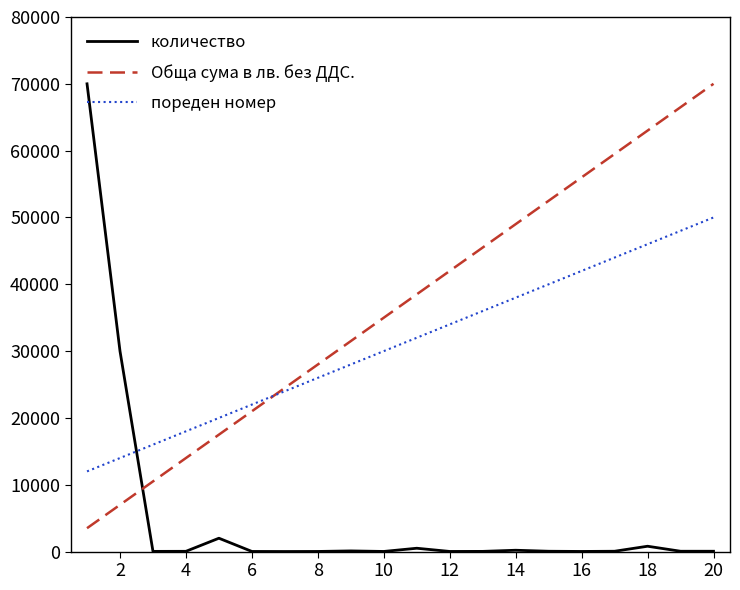

Does the chart have visible grid lines?

No